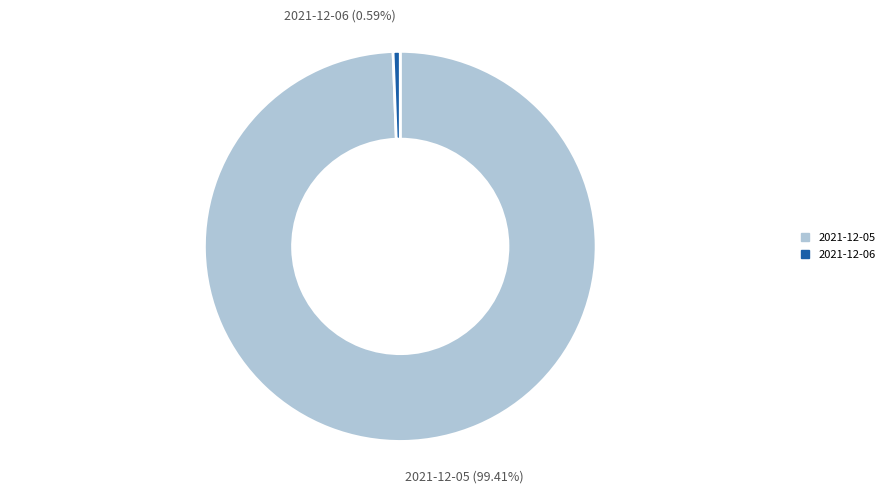

To the nearest percent, what portion does 2021-12-06 represent?

1%